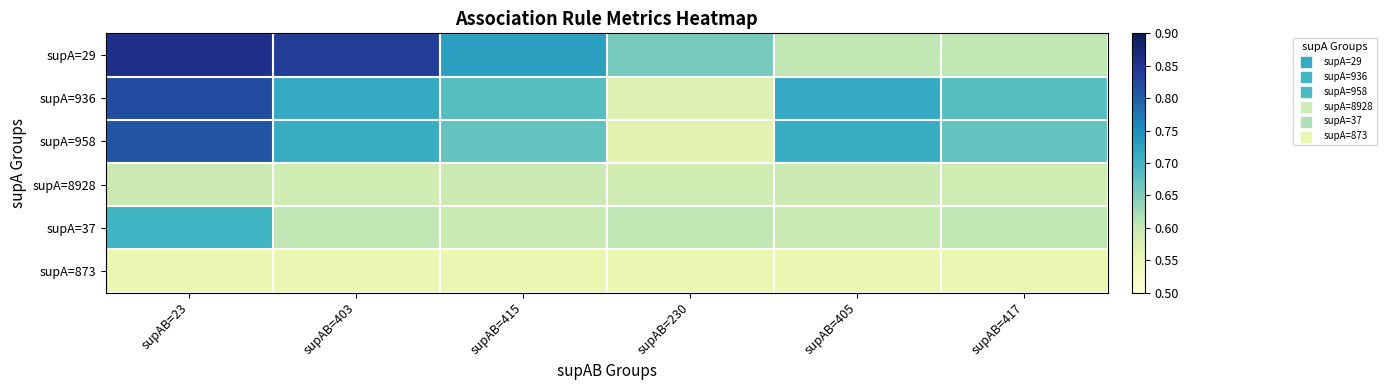

At which category is the sum across all series the highest?

supAB=23